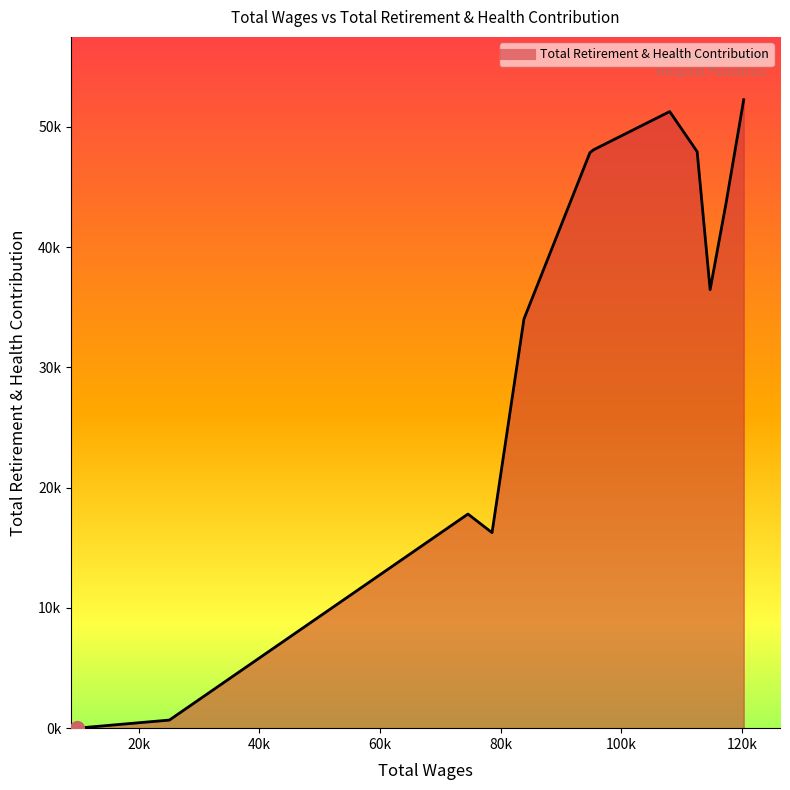

Which category has the lowest value across all series?

9754.0